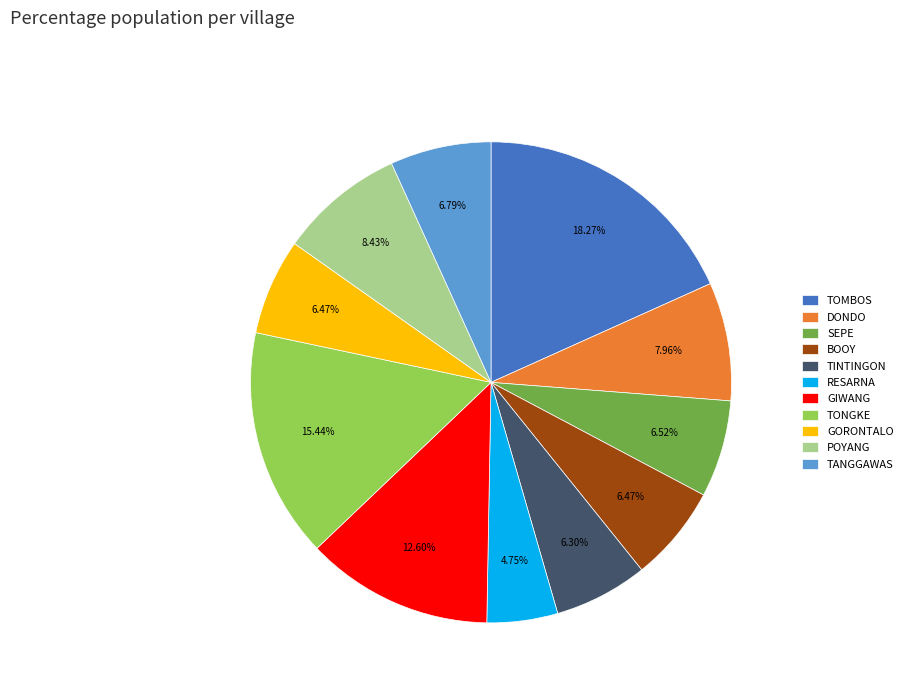

Count the number of slices in the pie.

11